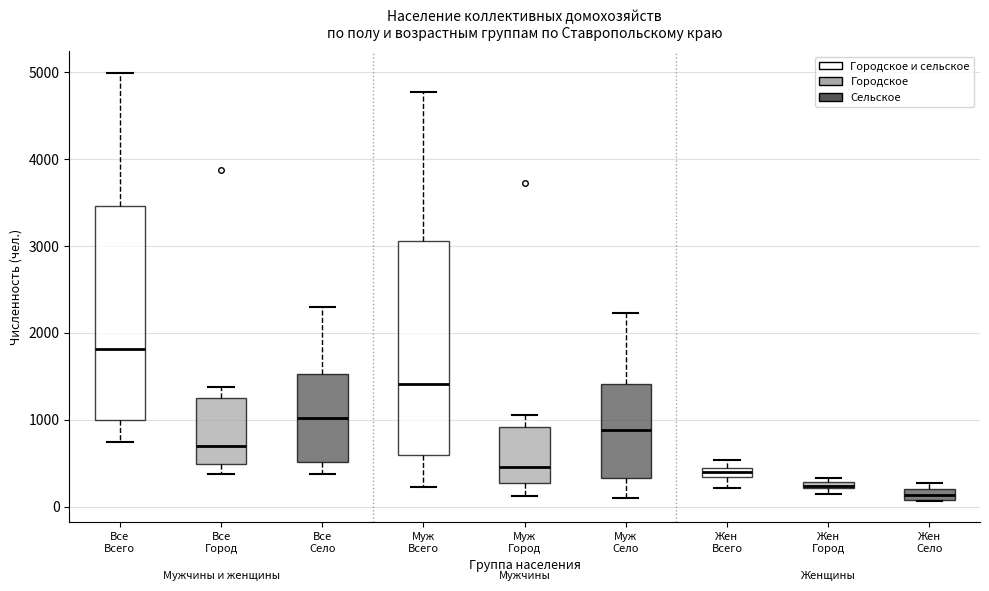

Where does the lower whisker of the box for Муж Всего end on the y-axis? The values are not printed on the chart, so give them approximately, as read against the axis.

200